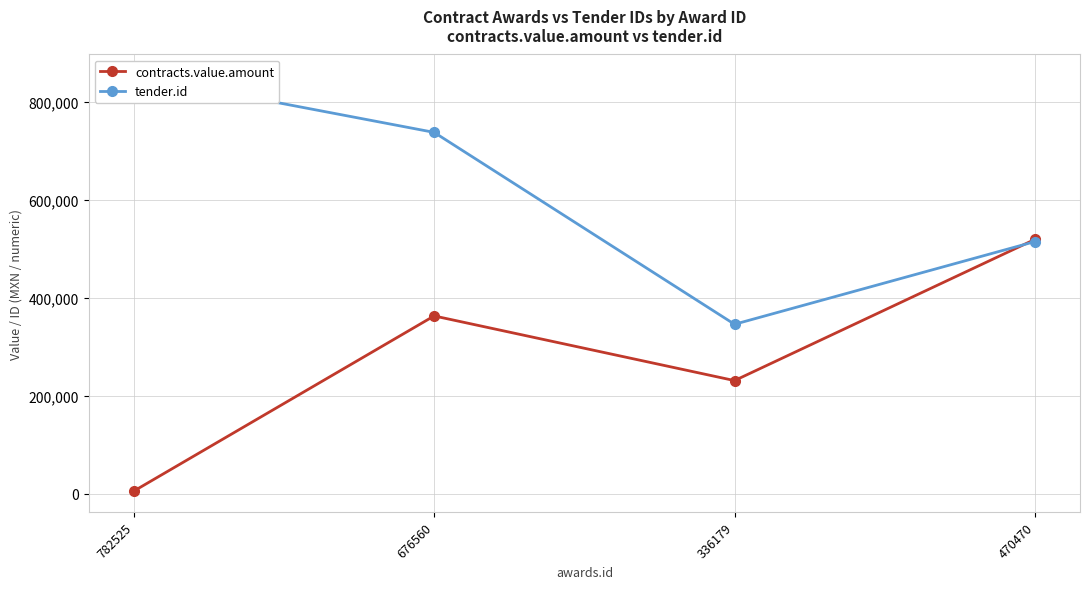

What is the highest value of the tender.id series?

854972.0